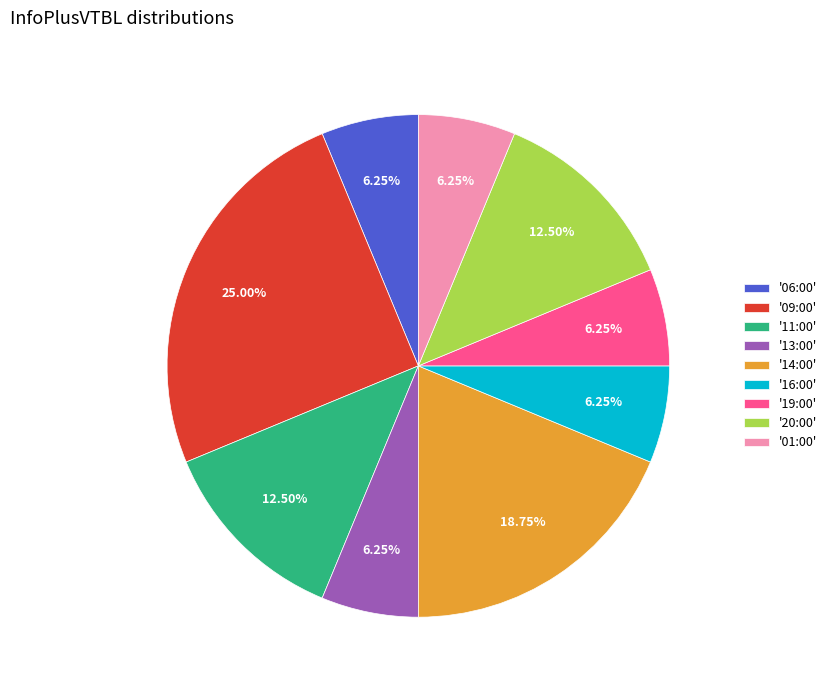

Is the sum of '19:00' and '11:00' greater than half?

No